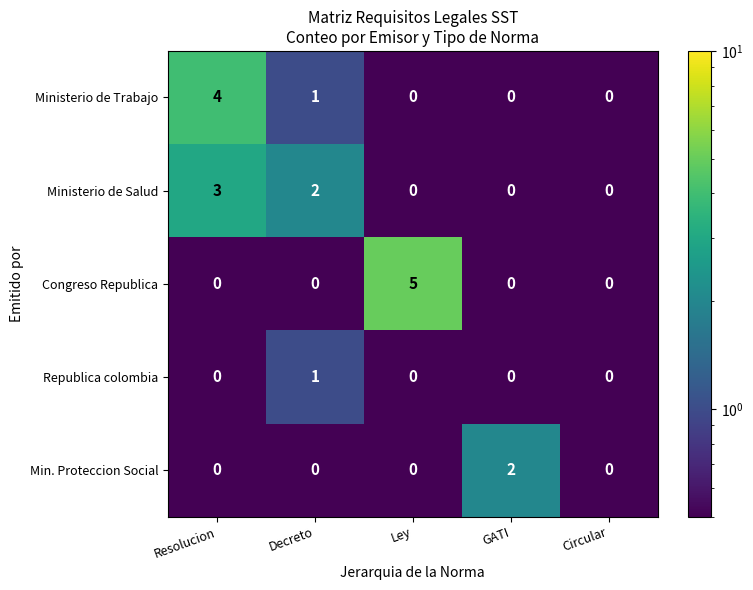

What is the maximum value shown in the chart?

5